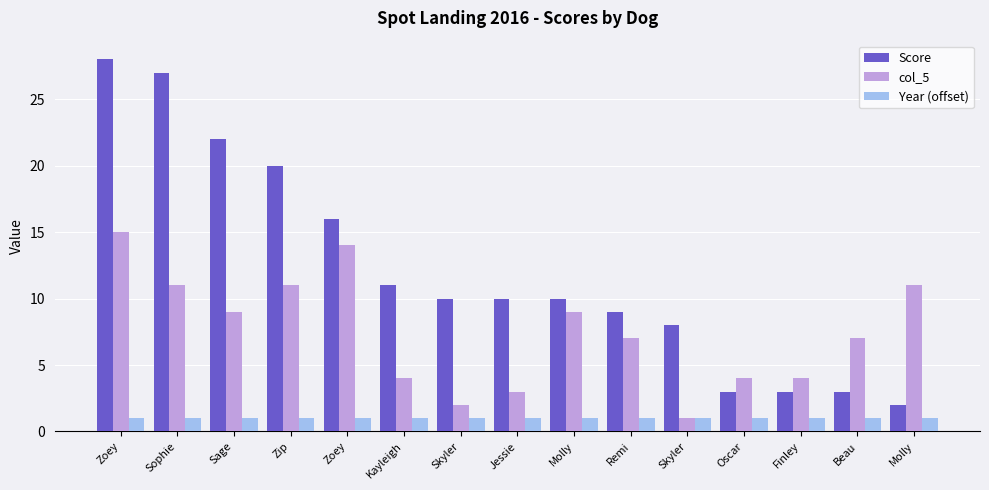

What is the value of the Year (offset) bar at the 4th from the left?

1